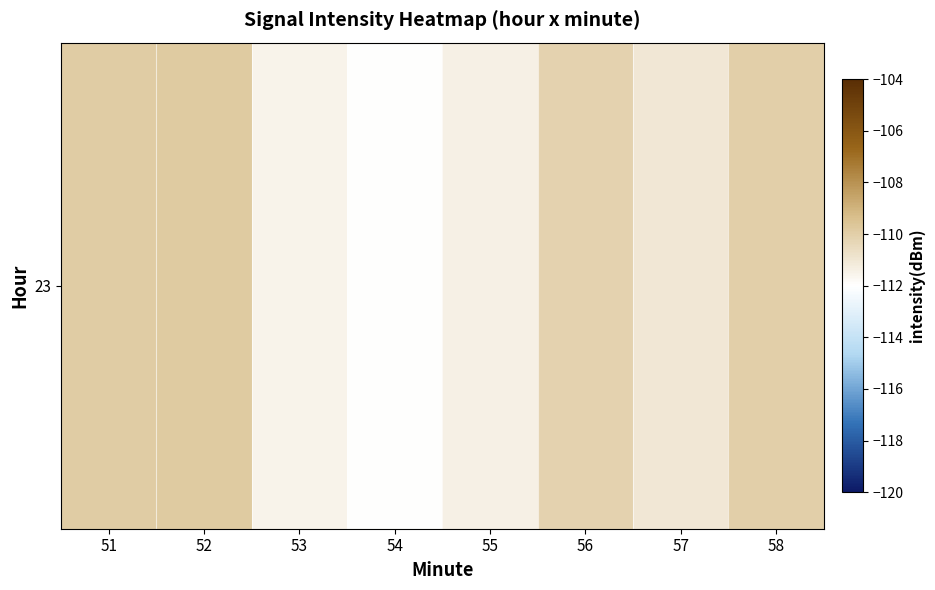

What is the approximate value at 55?

-111.4